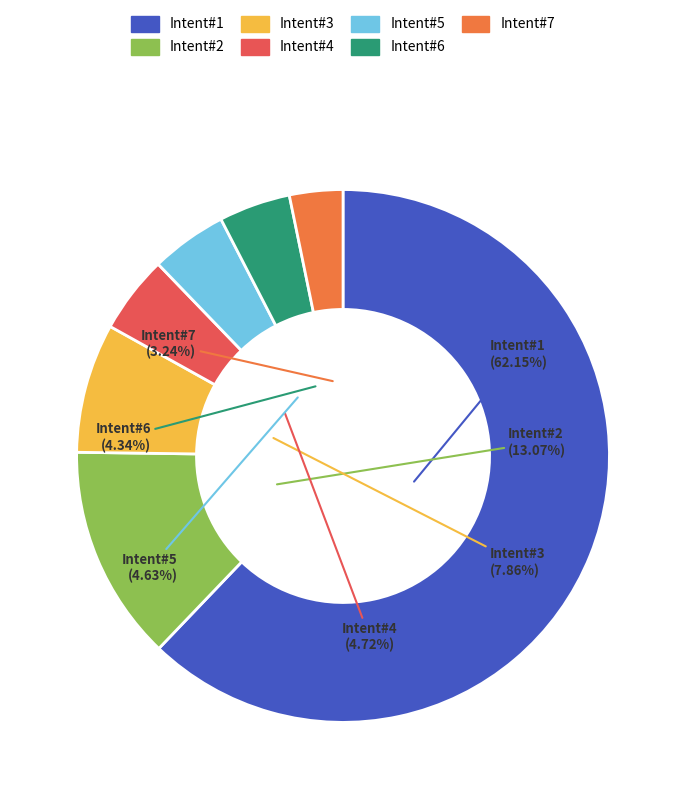

Do Intent#4 and Intent#6 together represent more than half of the pie?

No